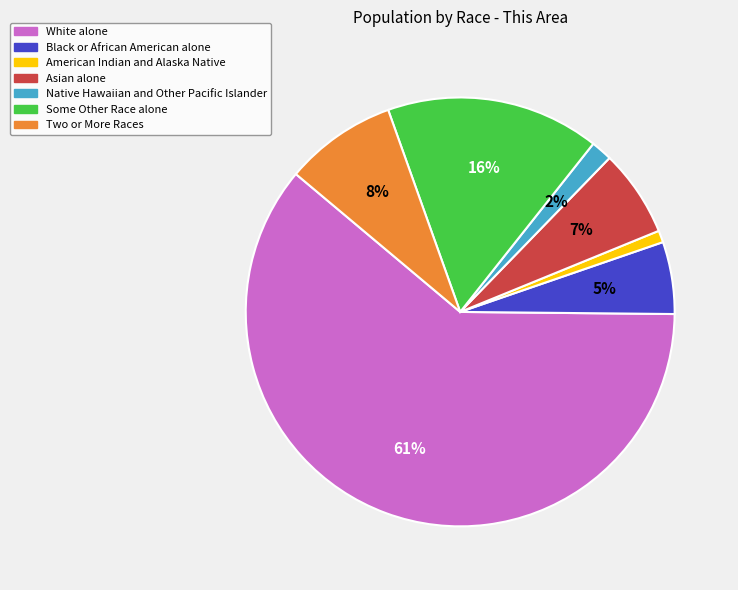

Approximately how many times larger is the value at Two or More Races compared to Some Other Race alone?

0.5